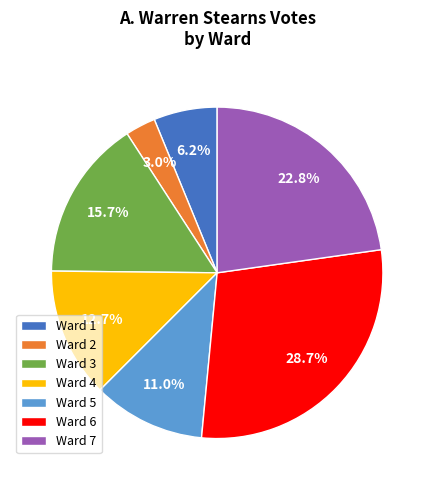

Which has a higher value, Ward 7 or Ward 6?

Ward 6